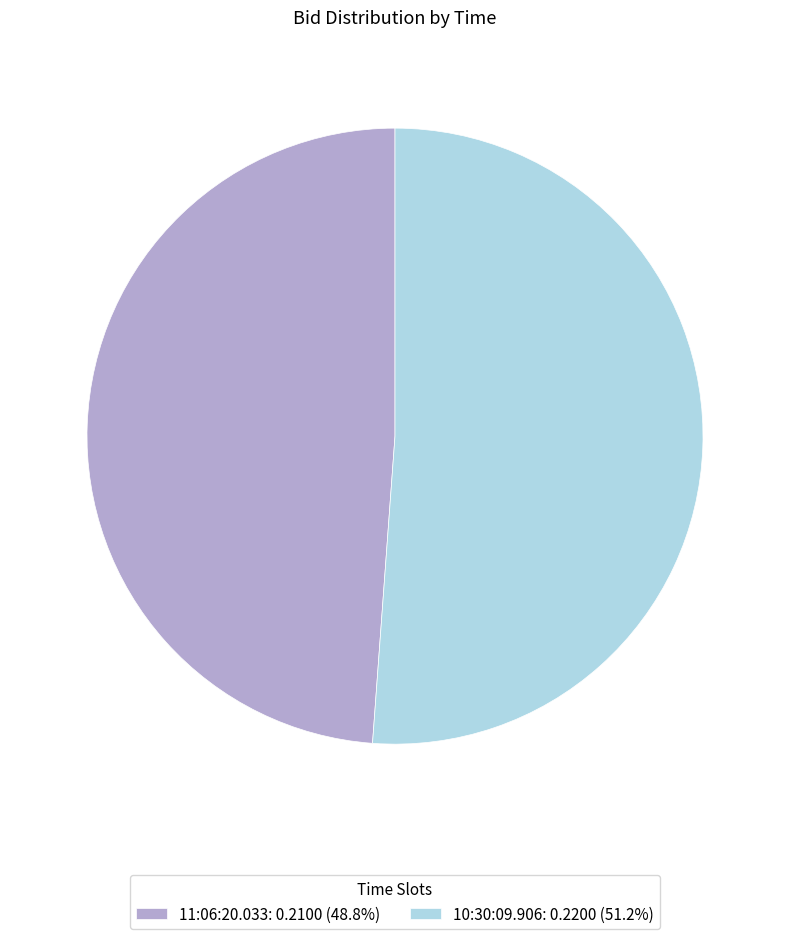

Is the sum of 11:06:20.033: 0.2100 (48.8%) and 10:30:09.906: 0.2200 (51.2%) greater than half?

Yes